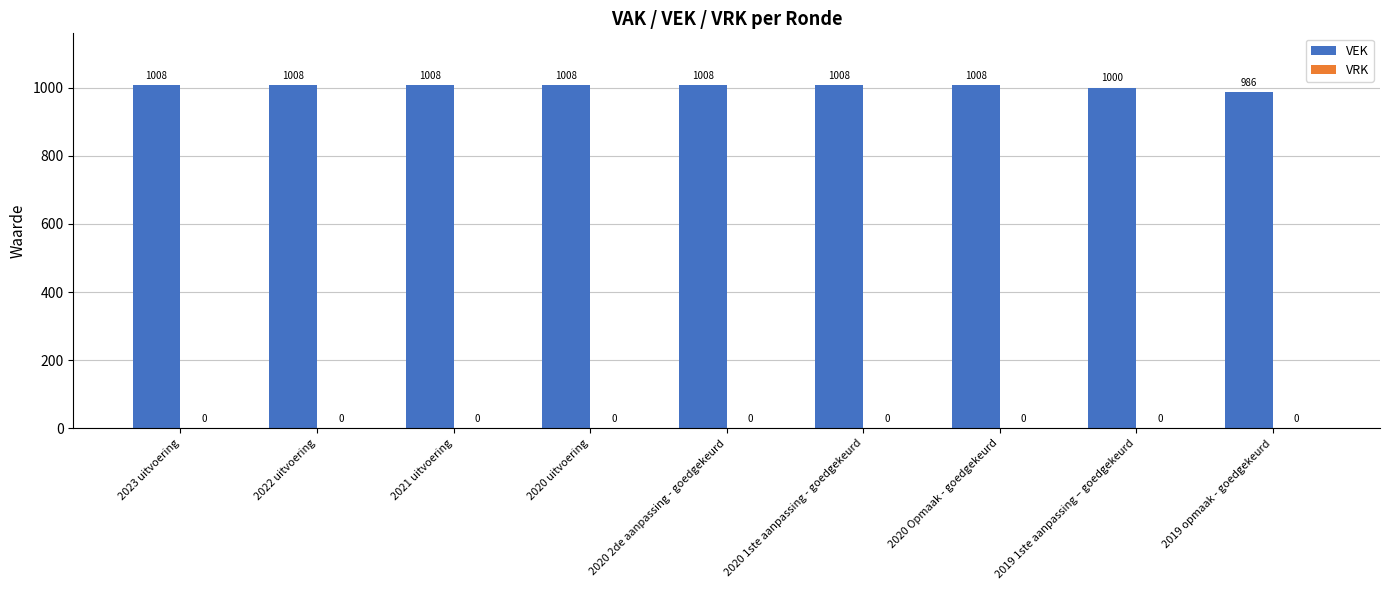

What is the difference between the second highest and second lowest values?

8